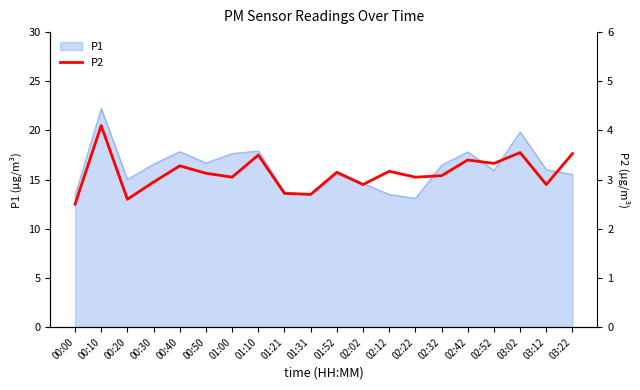

Where is the first local maximum?

00:10